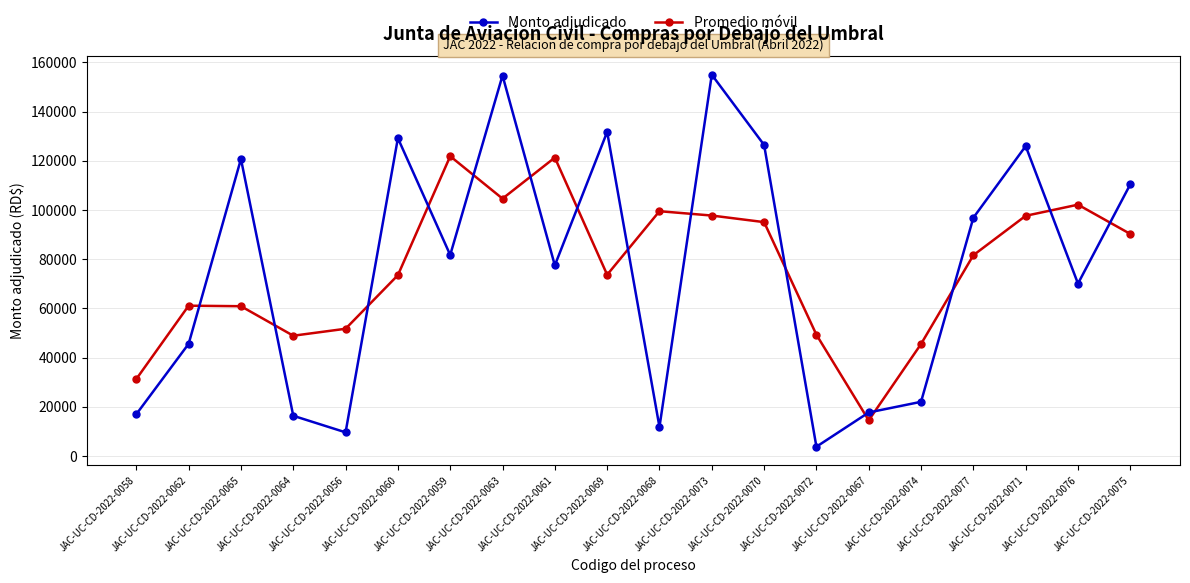

Rank the series at JAC-UC-CD-2022-0061 from highest to lowest value.

Promedio móvil, Monto adjudicado